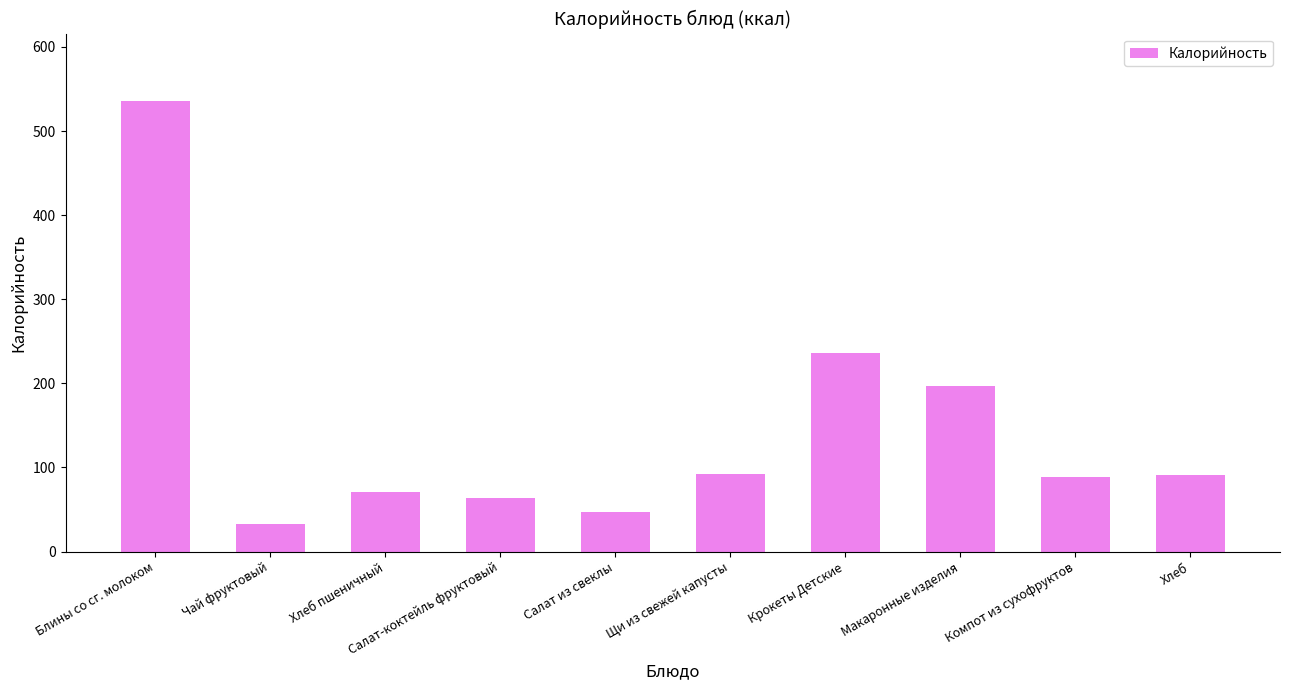

Read the value at Щи из свежей капусты.

92.2